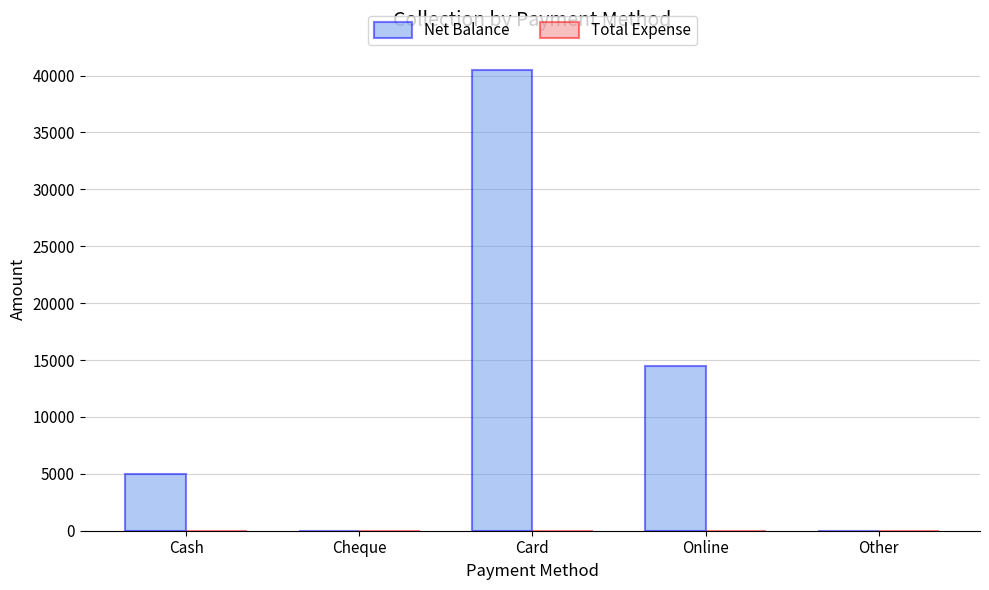

What is the sum of the values at Card and Other?

40500